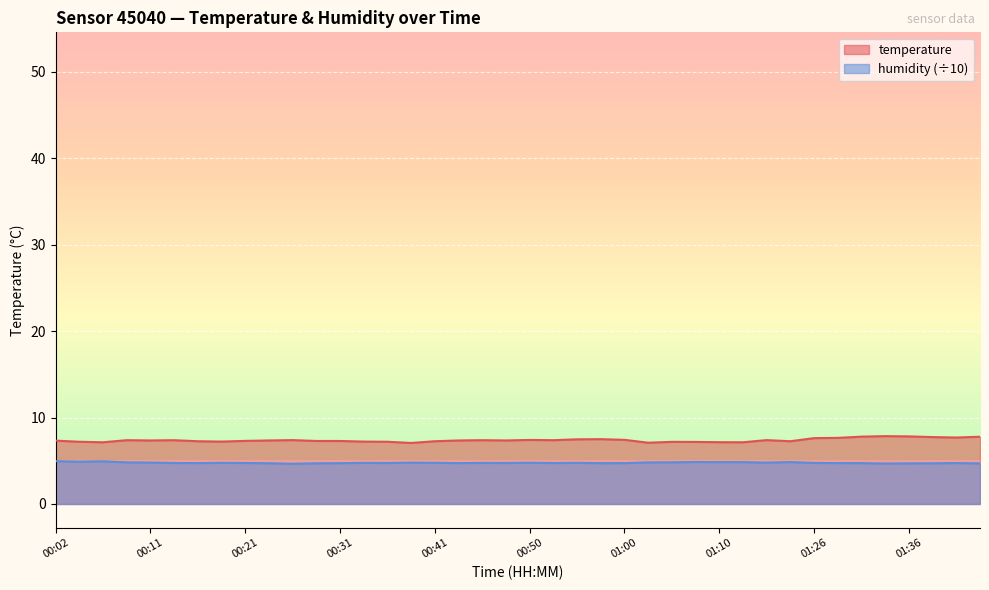

The value of humidity at 00:11 is 6.9. True or false?

False